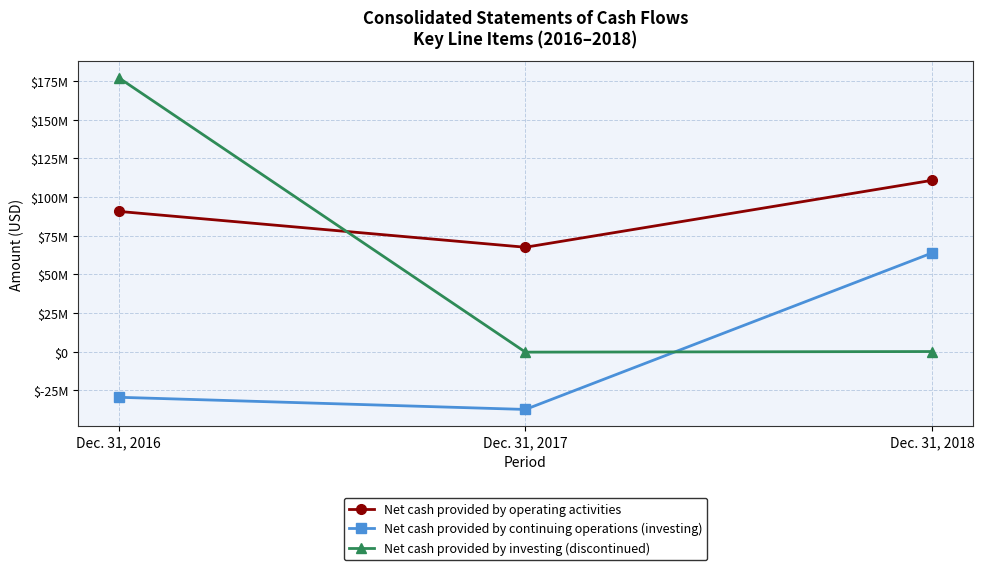

What are all the series names shown in the legend?

Net cash provided by operating activities, Net cash provided by continuing operations (investing), Net cash provided by investing (discontinued)